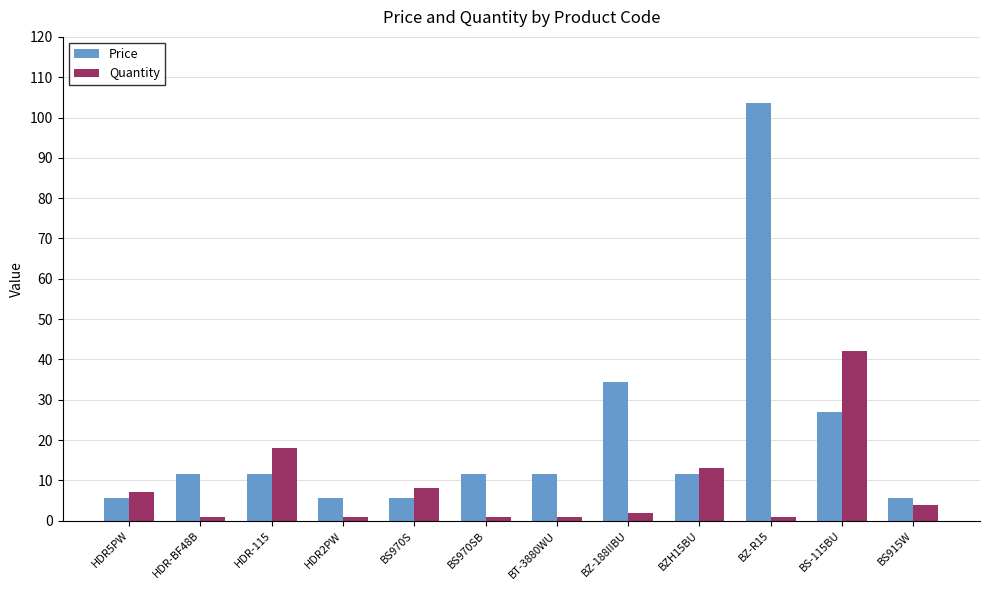

What are all the series names shown in the legend?

Price, Quantity